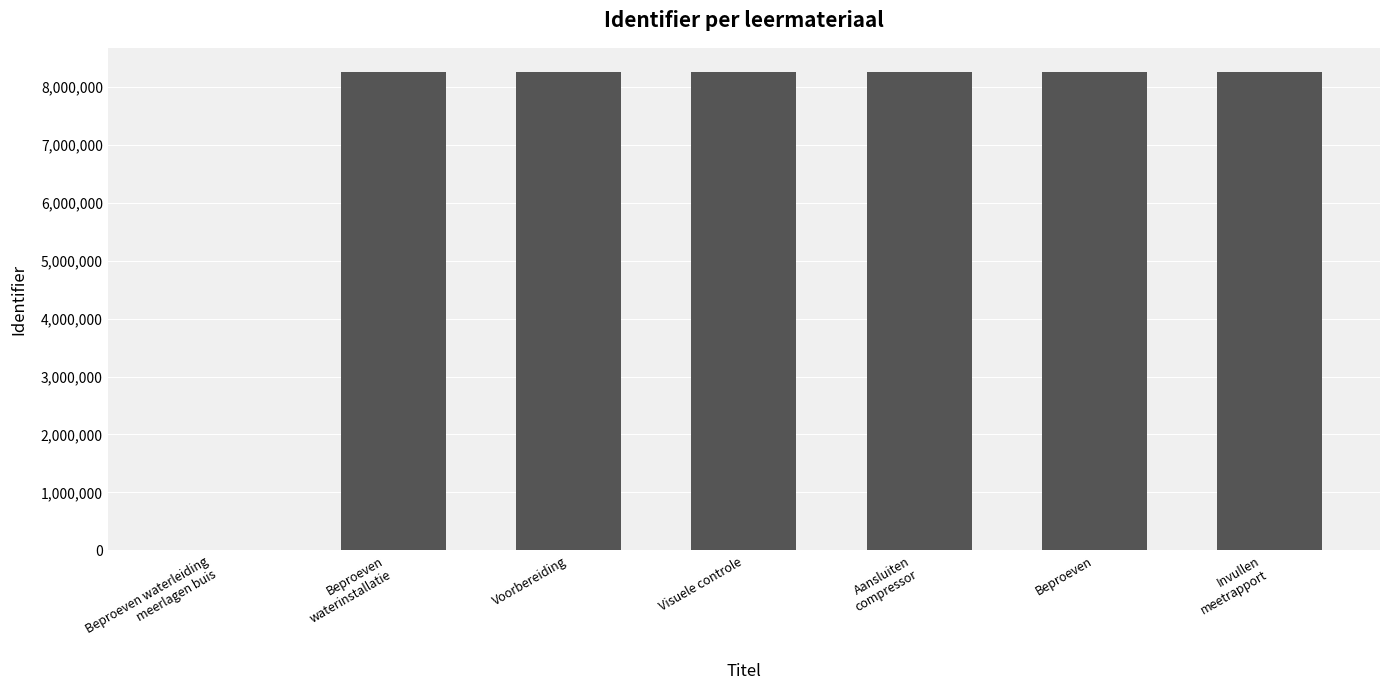

What is the sum of all values?

49538655